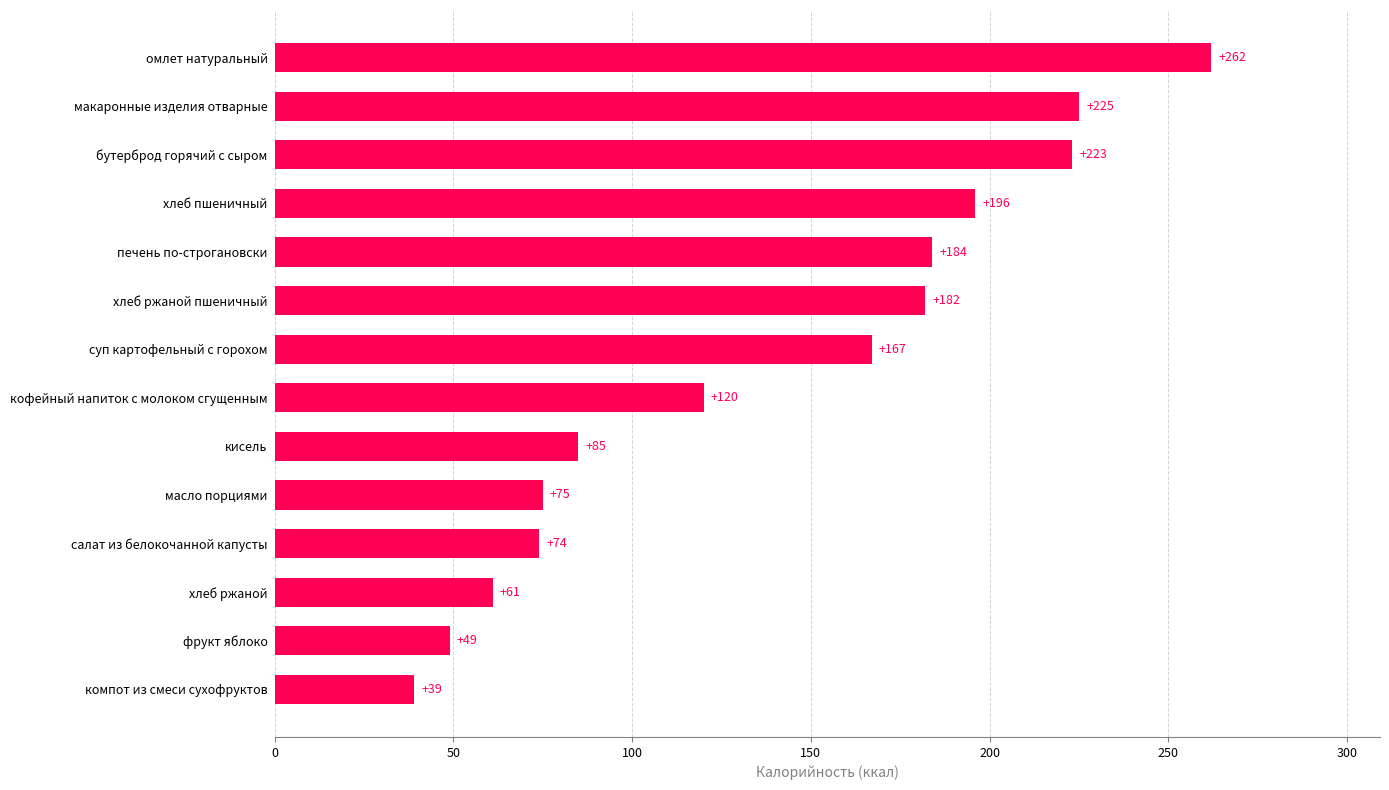

How many bars are there in total?

14